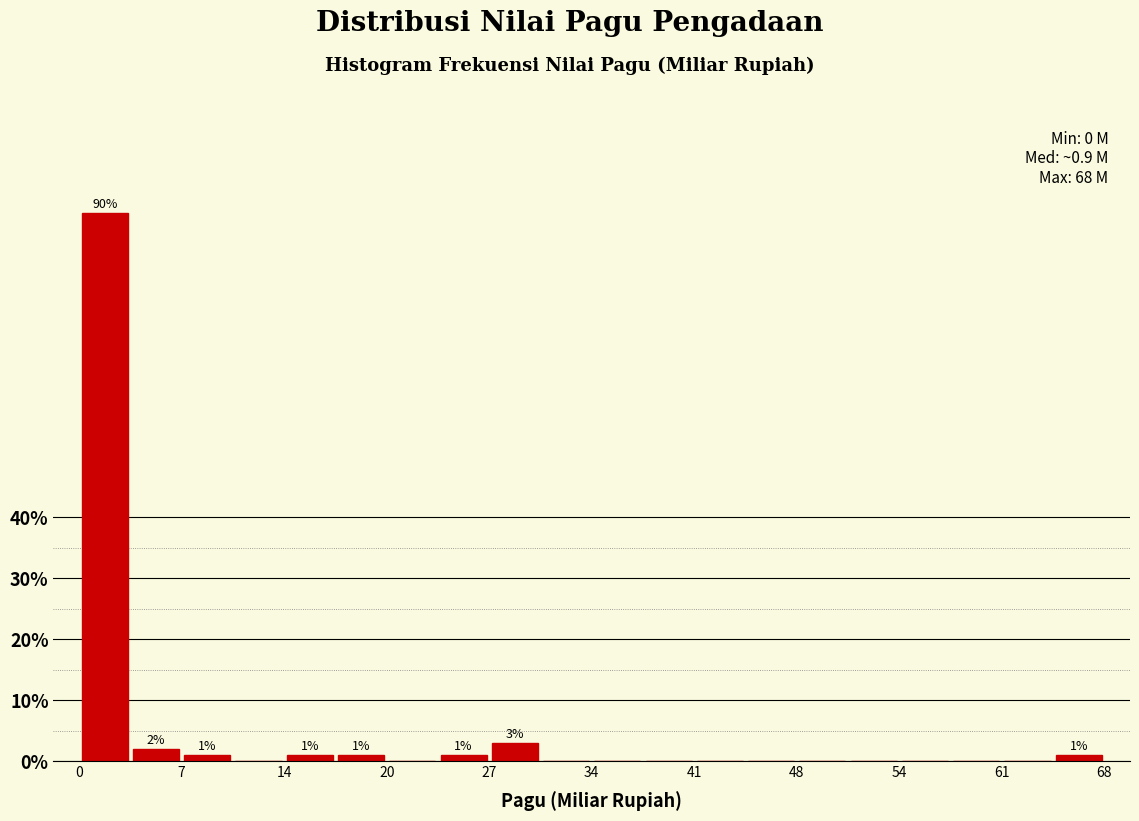

Read against the x-axis, roughly where is the centre of the tallest bar?

2